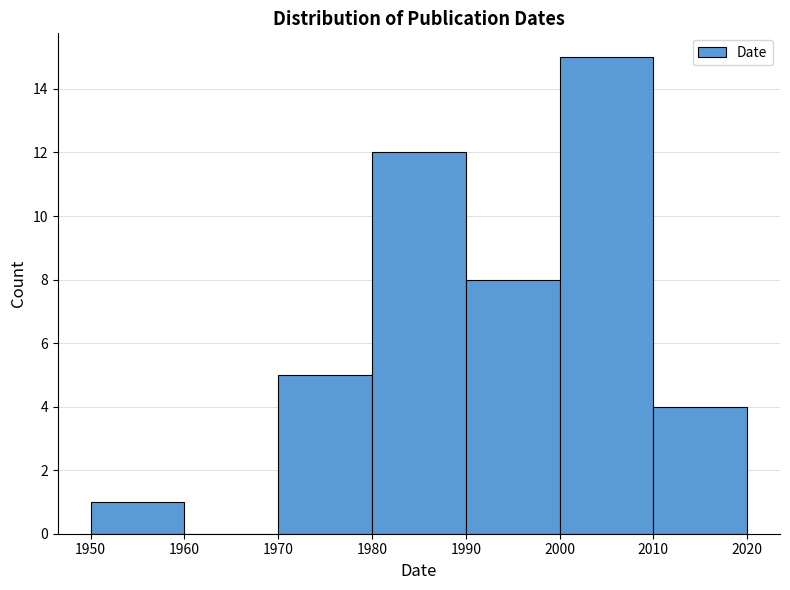

How tall is the bar that spans 1990 to 2000 on the x-axis? The values are not printed on the chart, so give them approximately, as read against the axis.

8